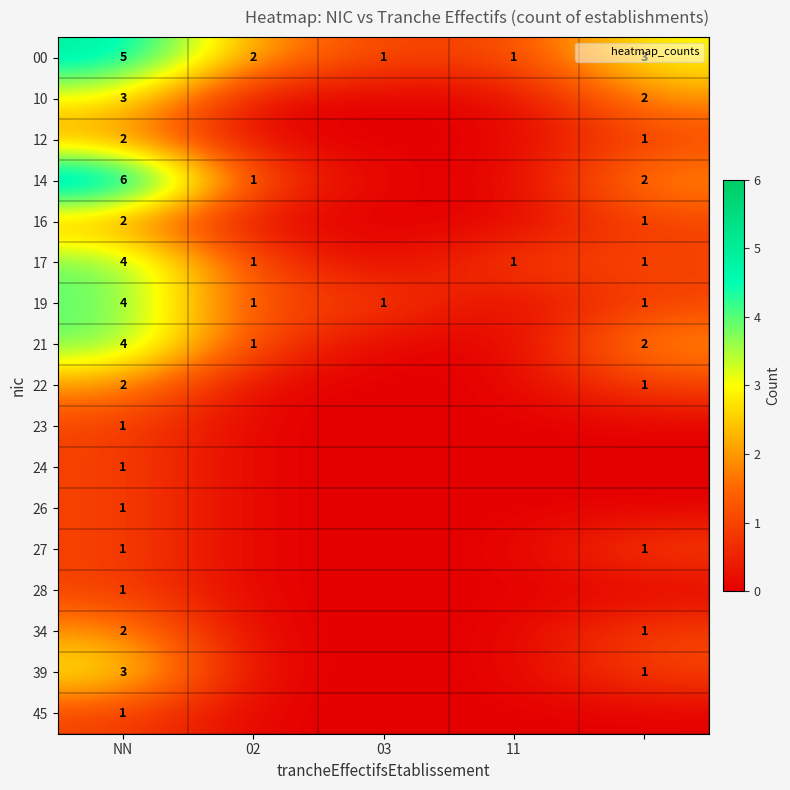

How many data points does each series have?

5